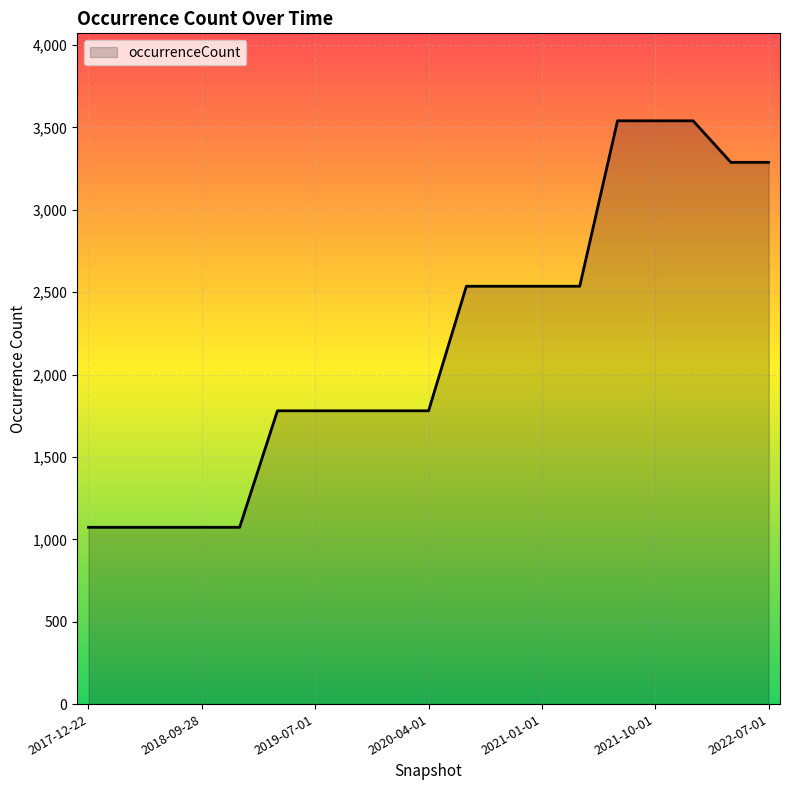

What is the greatest value displayed?

3540